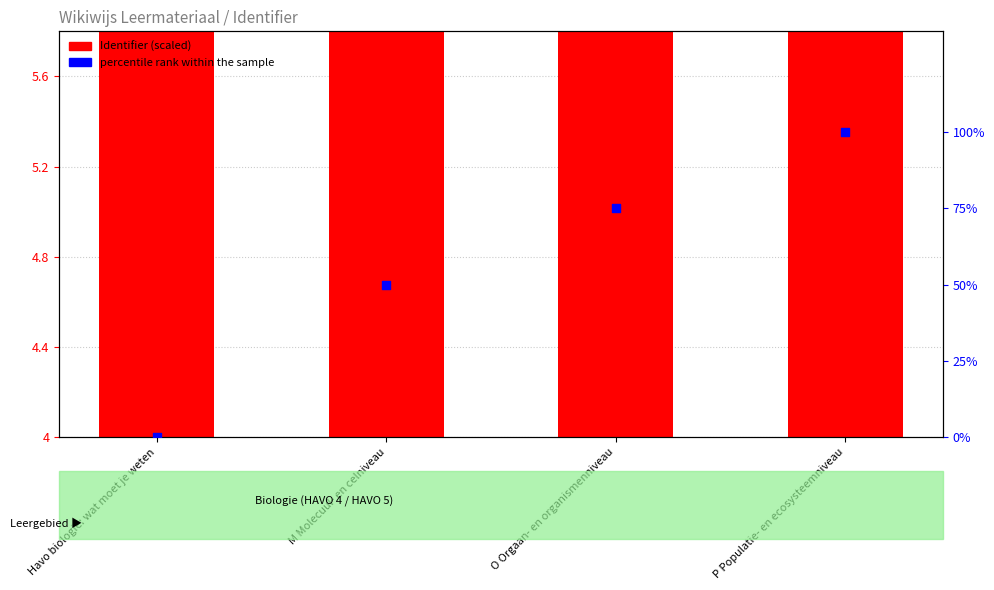

Which series reaches the minimum Y coordinate?

percentile rank within the sample